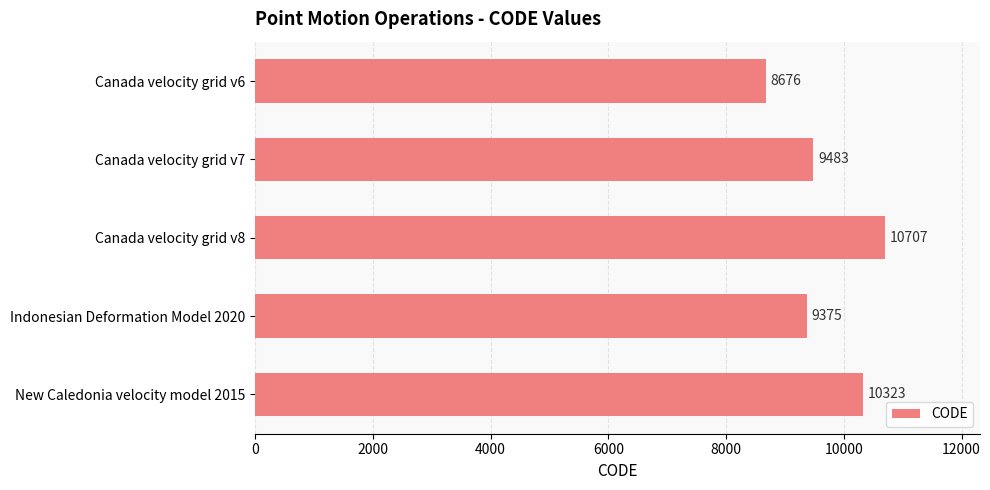

List the labels in order of value, smallest first.

Canada velocity grid v6, Indonesian Deformation Model 2020, Canada velocity grid v7, New Caledonia velocity model 2015, Canada velocity grid v8